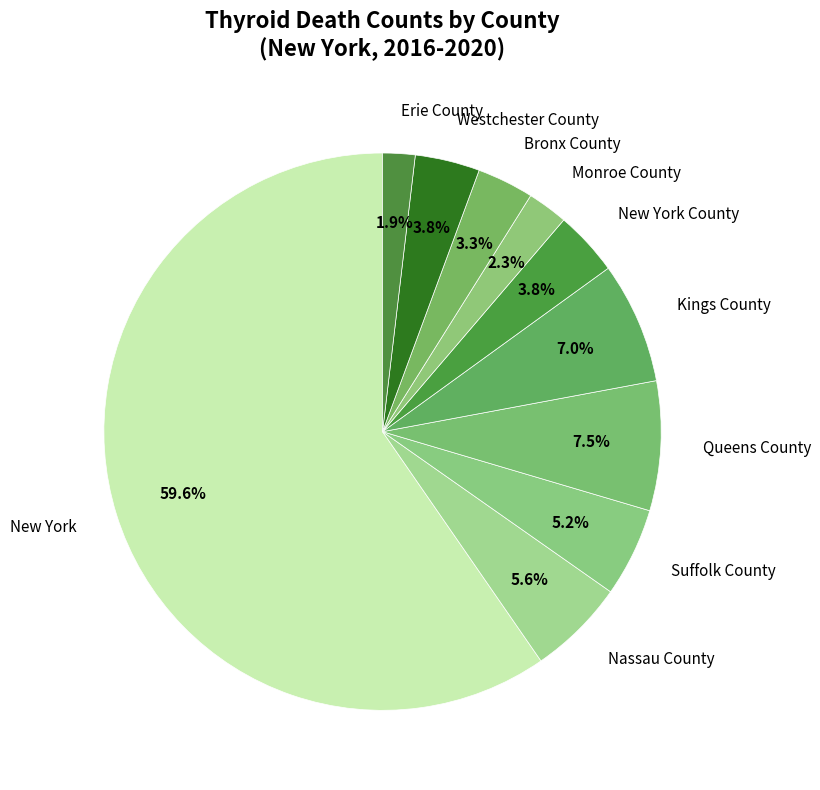

What percentage is the New York slice, to the nearest percent?

60%